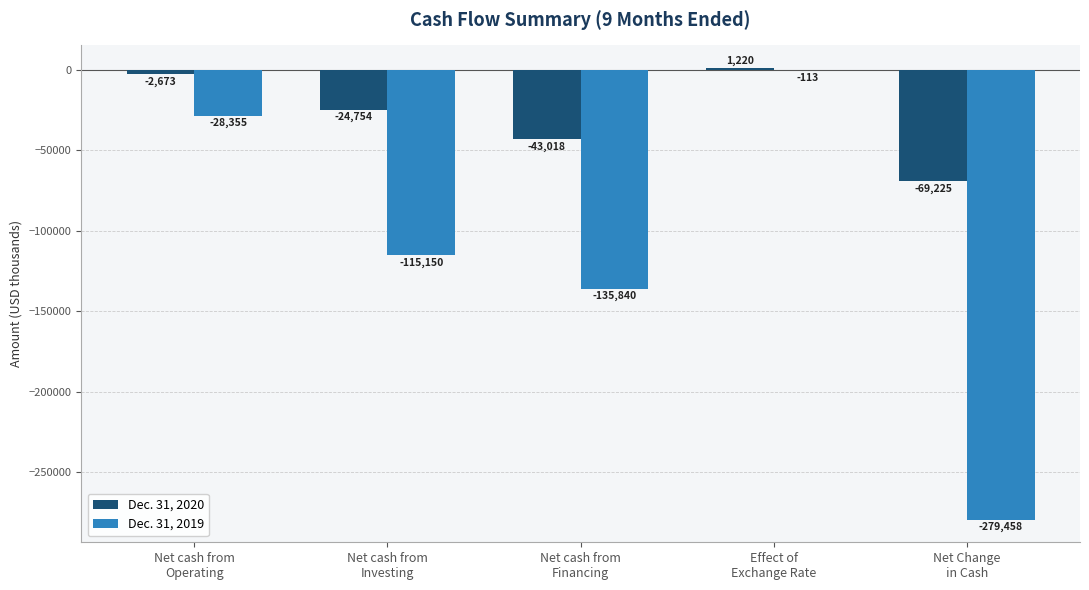

At which label does Dec. 31, 2020 first exceed -24754?

Net cash from
Operating